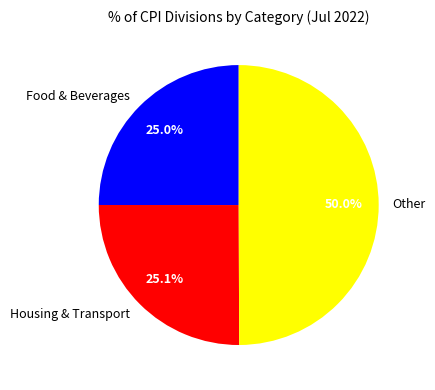

Do Housing & Transport and Other together represent more than half of the pie?

Yes